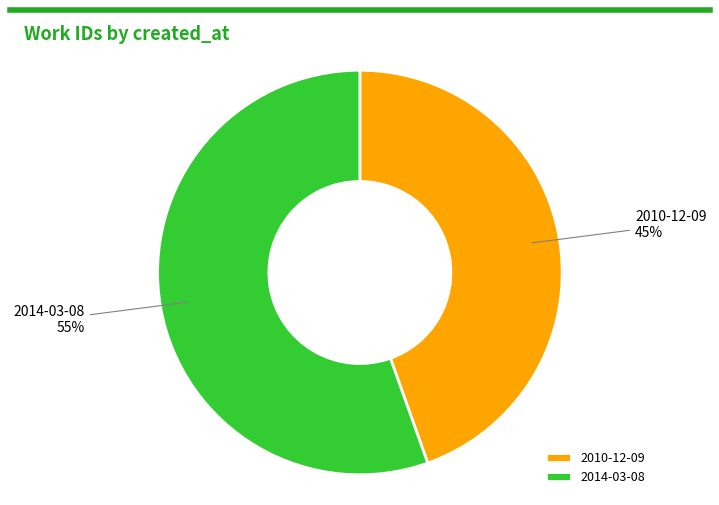

Which slice represents more than half of the pie?

2014-03-08